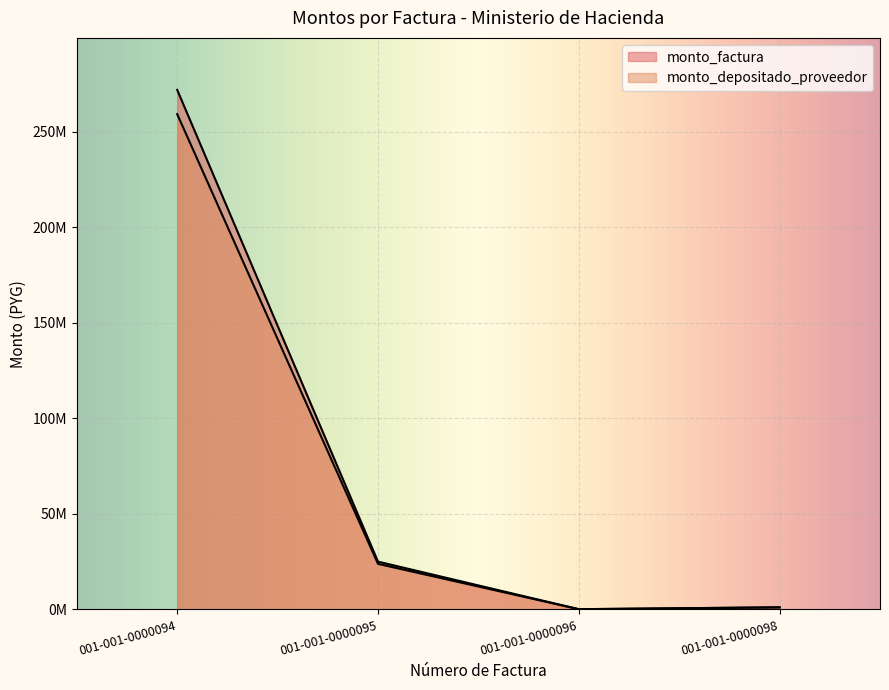

True or false: monto_depositado_proveedor and monto_factura intersect in this chart.

False